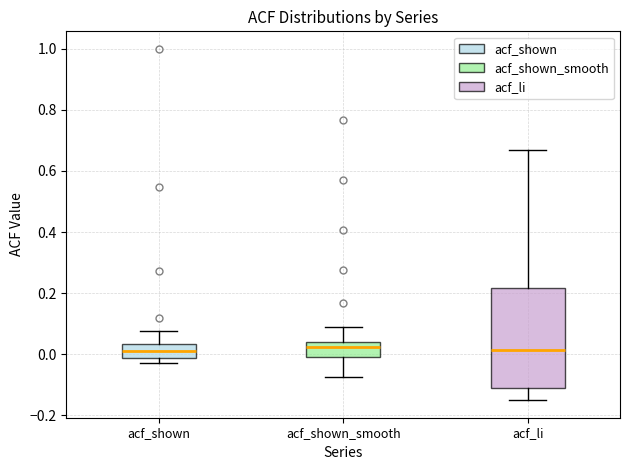

Where does the lower whisker of the box for acf_li end on the y-axis? The values are not printed on the chart, so give them approximately, as read against the axis.

-0.16